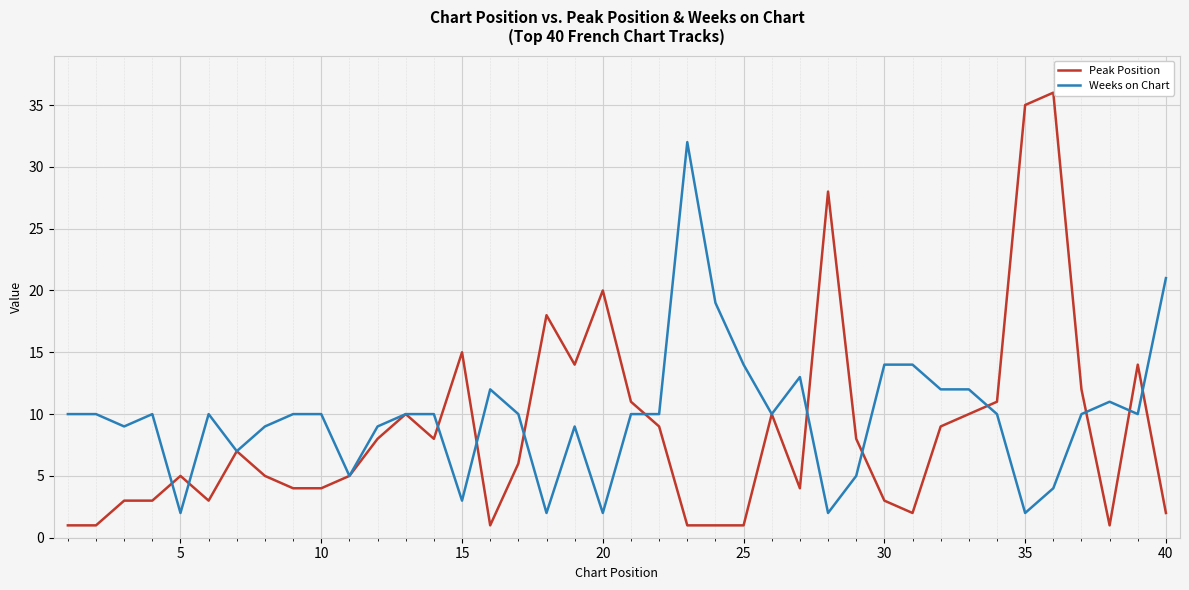

What is the maximum value for Weeks on Chart?

32